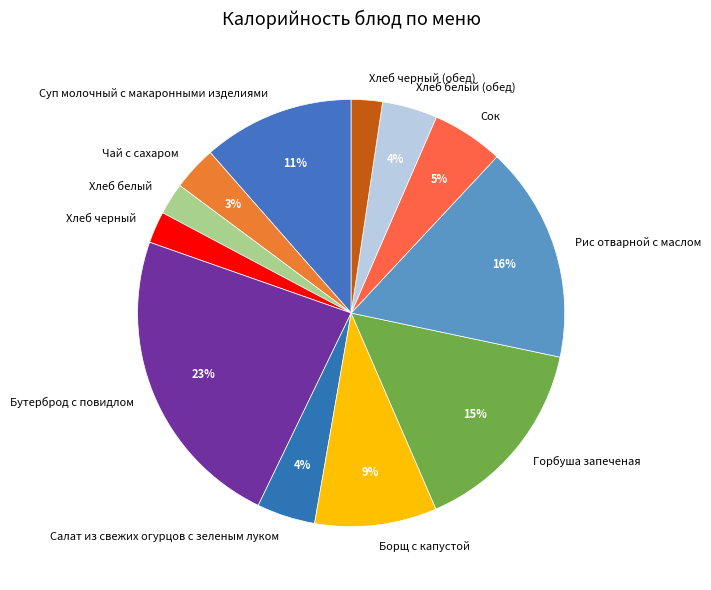

Combined, do Хлеб черный and Хлеб черный (обед) account for over 50%?

No